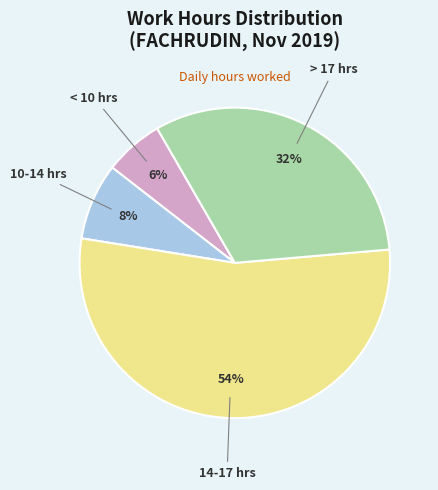

Between < 10 hrs and 10-14 hrs, which is larger?

10-14 hrs